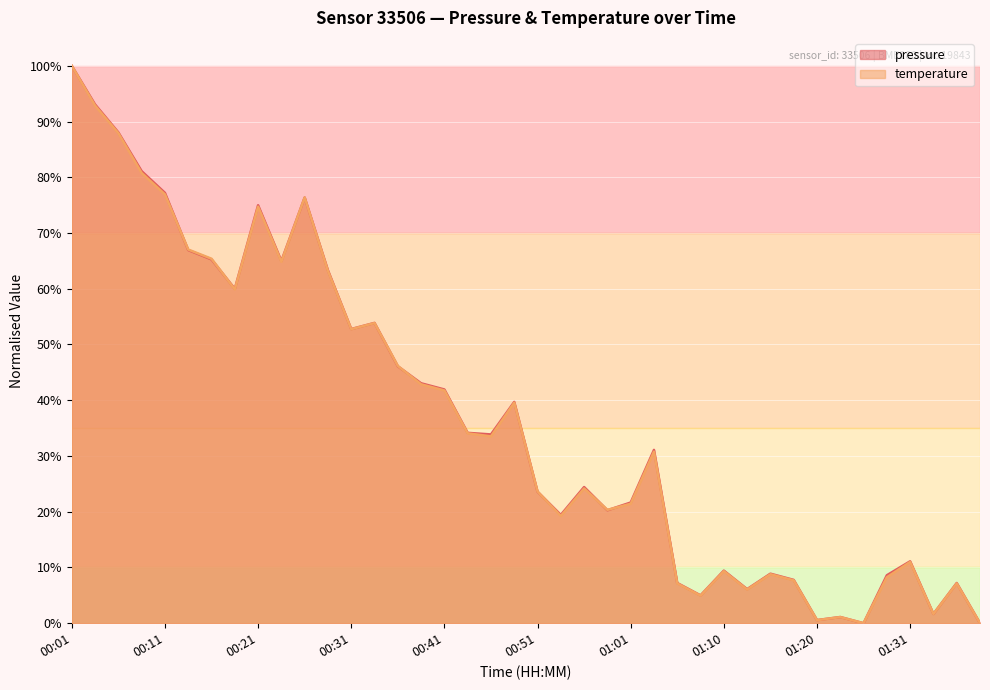

True or false: temperature has a value of 0.1 at 00:51.

False